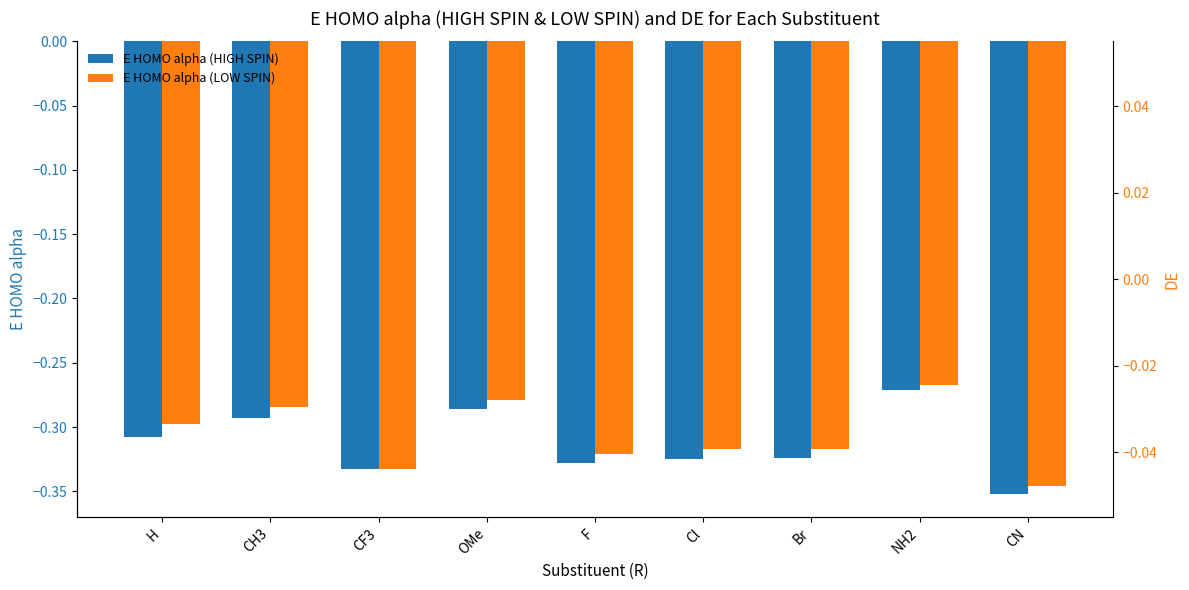

What is the difference between the maximum and minimum values in the E HOMO alpha (HIGH SPIN) series?

0.1